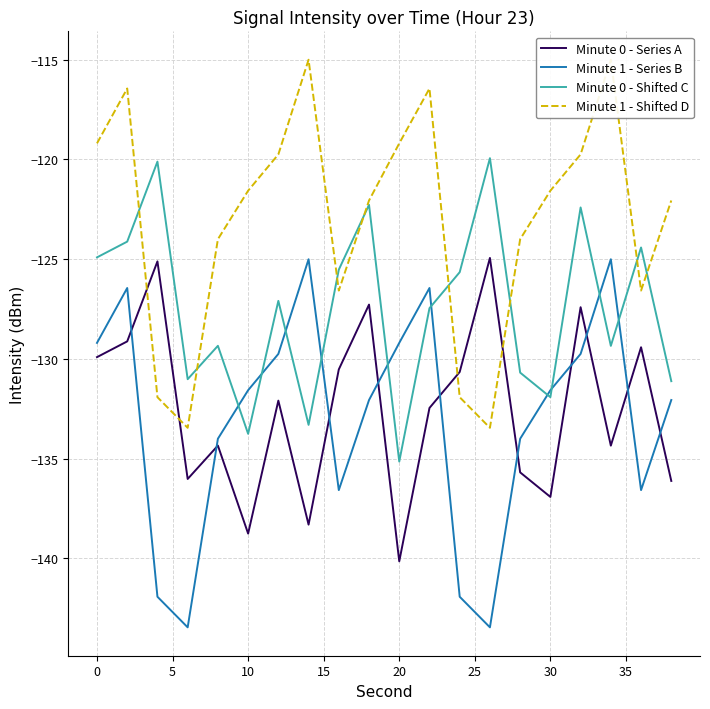

True or false: Minute 0 - Series A and Minute 0 - Shifted C intersect in this chart.

False